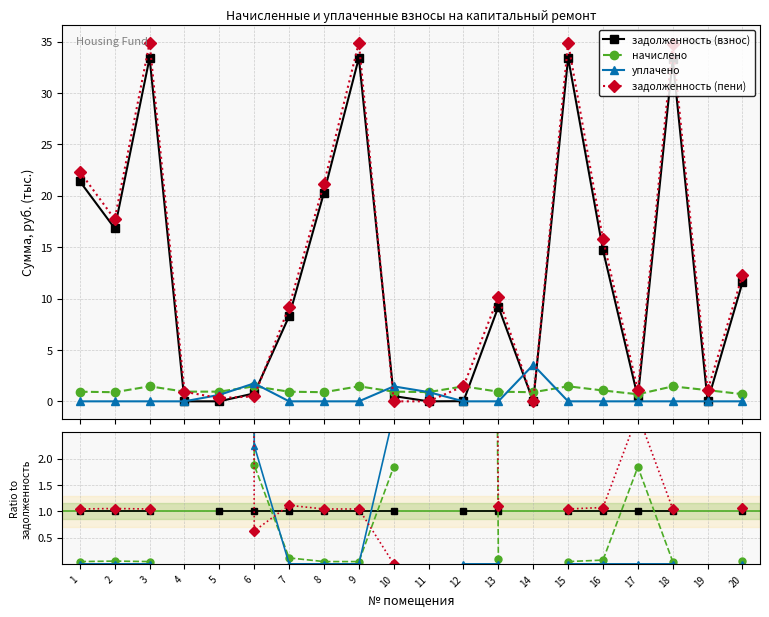

True or false: начислено has a value of 1.9 at 6.

True